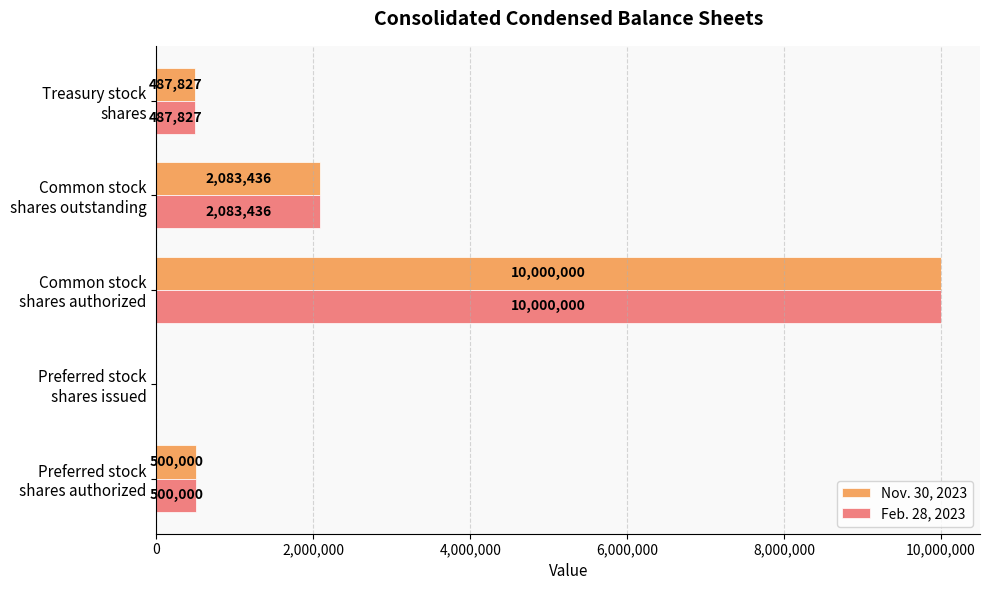

At which category is the sum across all series the highest?

Common stock
shares authorized